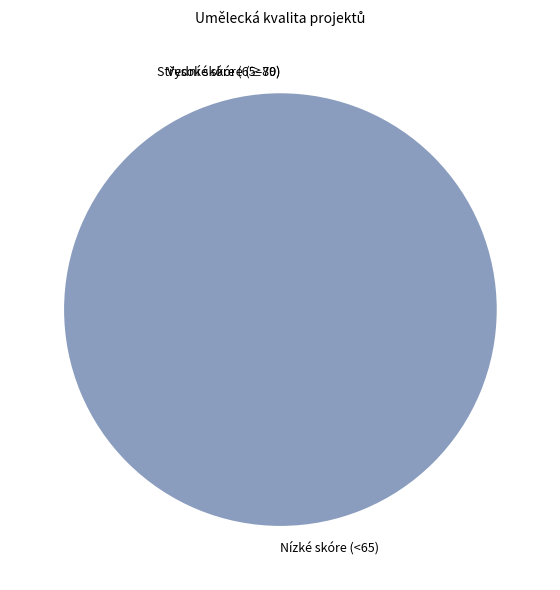

To the nearest percent, what is the difference between the largest and smallest slice percentages?

2%